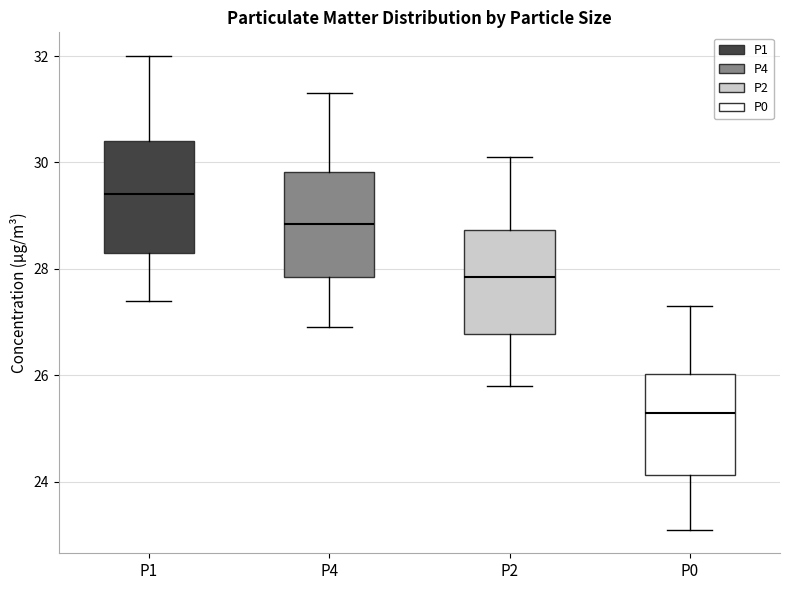

Which box has the lowest median line?

P0